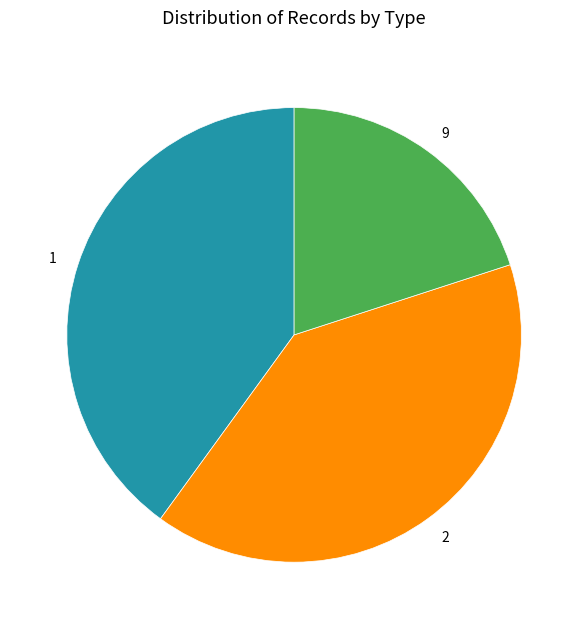

Is there a majority slice in this chart?

No